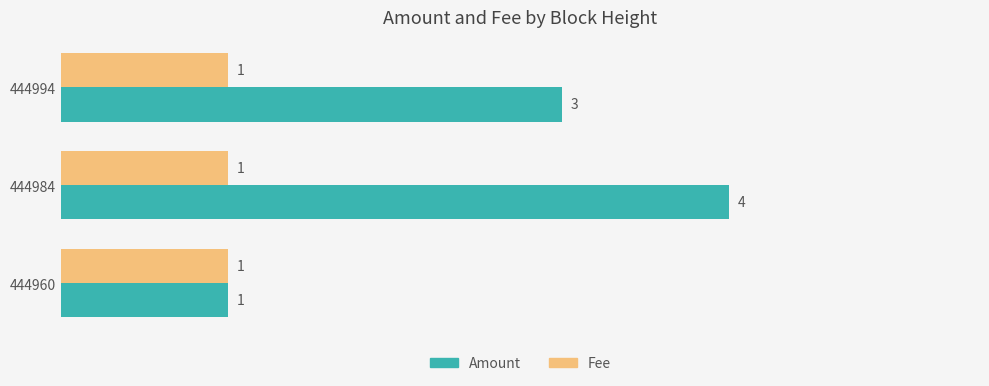

How many data points does each series have?

3